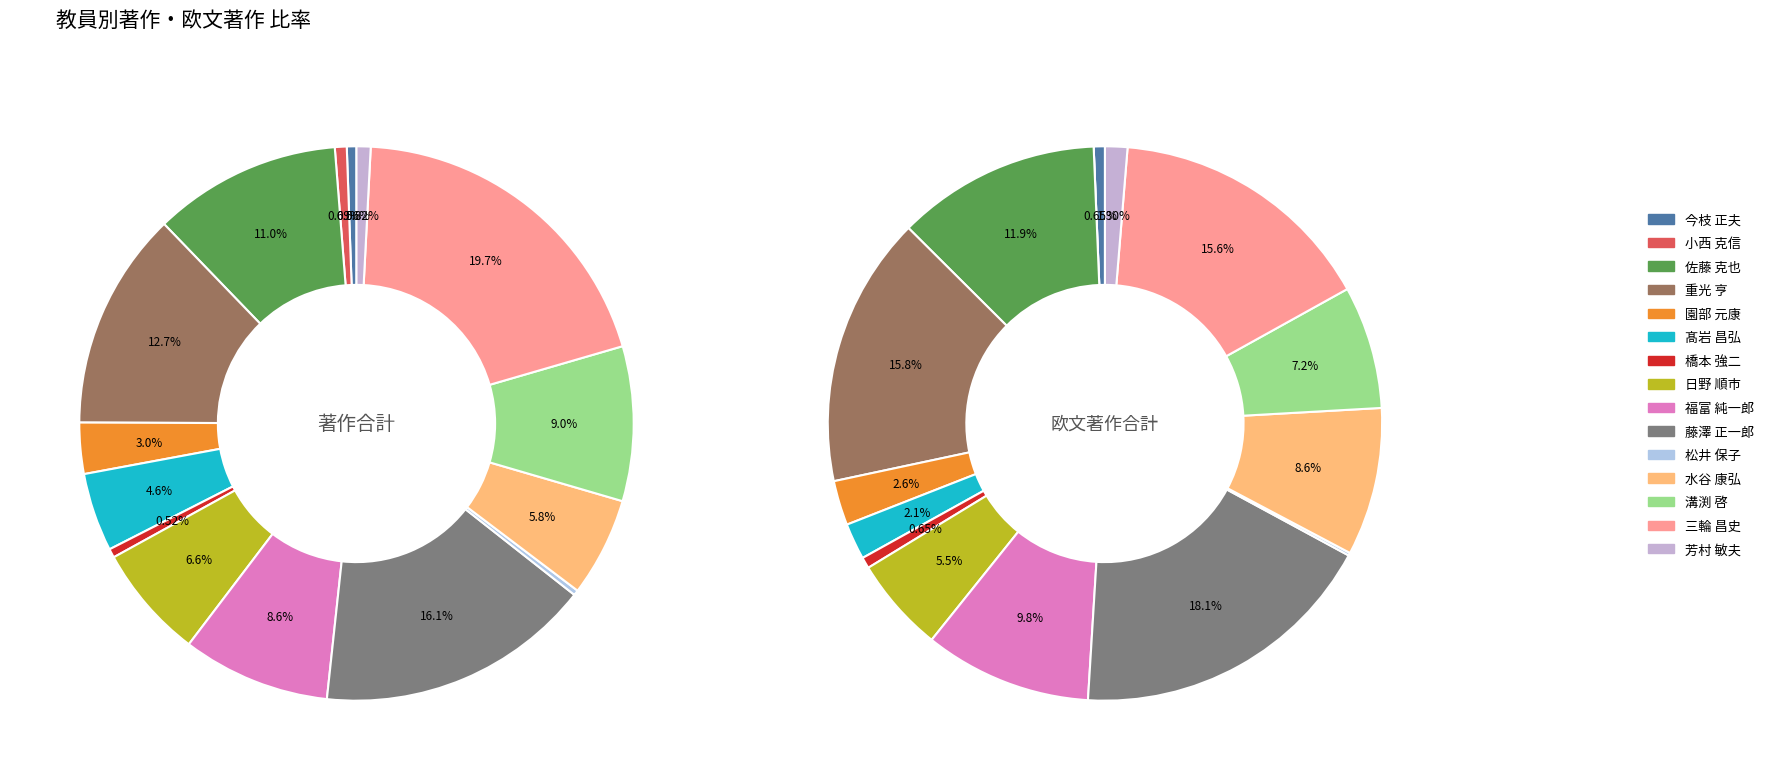

What is the largest slice in the pie chart?

三輪 昌史